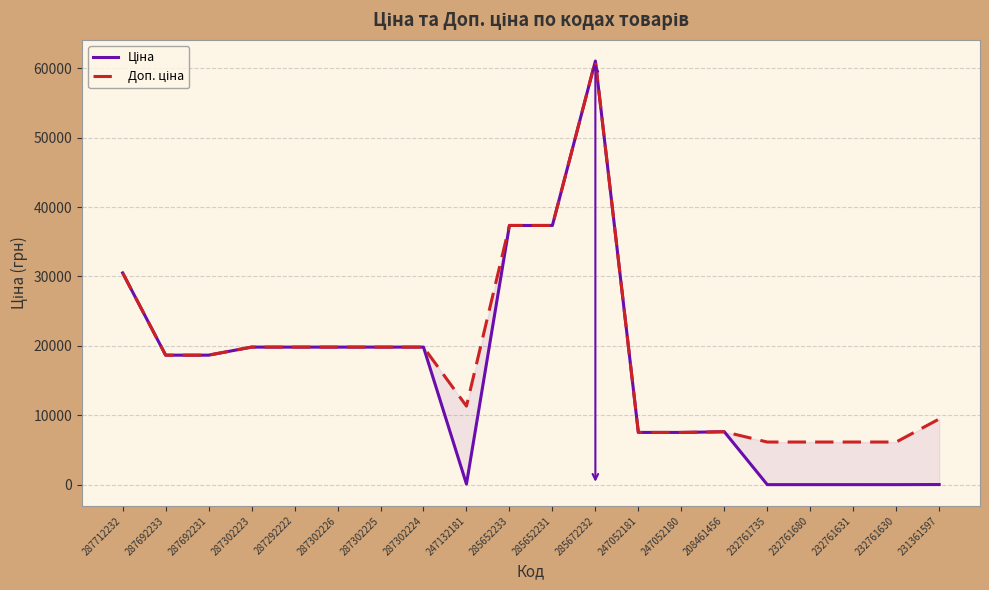

Reading left to right, transcribe all the data shown in this chart.

Ціна: 287712232=30512.3	287692233=18671.5	287692231=18671.5	287302223=19831.1	287292222=19831.1	287302226=19831.1	287302225=19831.1	287302224=19831.1	247132181=113.3	285652233=37343.0	285652231=37343.0	285672232=61024.7	247052181=7545.9	247052180=7545.9	208461456=7641.9	232761735=27.4	232761680=27.4	232761631=27.4	232761630=27.4	231361597=42.1
Доп. ціна: 287712232=30512.3	287692233=18671.5	287692231=18671.5	287302223=19831.1	287292222=19831.1	287302226=19831.1	287302225=19831.1	287302224=19831.1	247132181=11334.0	285652233=37343.0	285652231=37343.0	285672232=61024.7	247052181=7545.9	247052180=7545.9	208461456=7641.9	232761735=6162.0	232761680=6162.0	232761631=6162.0	232761630=6162.0	231361597=9480.0